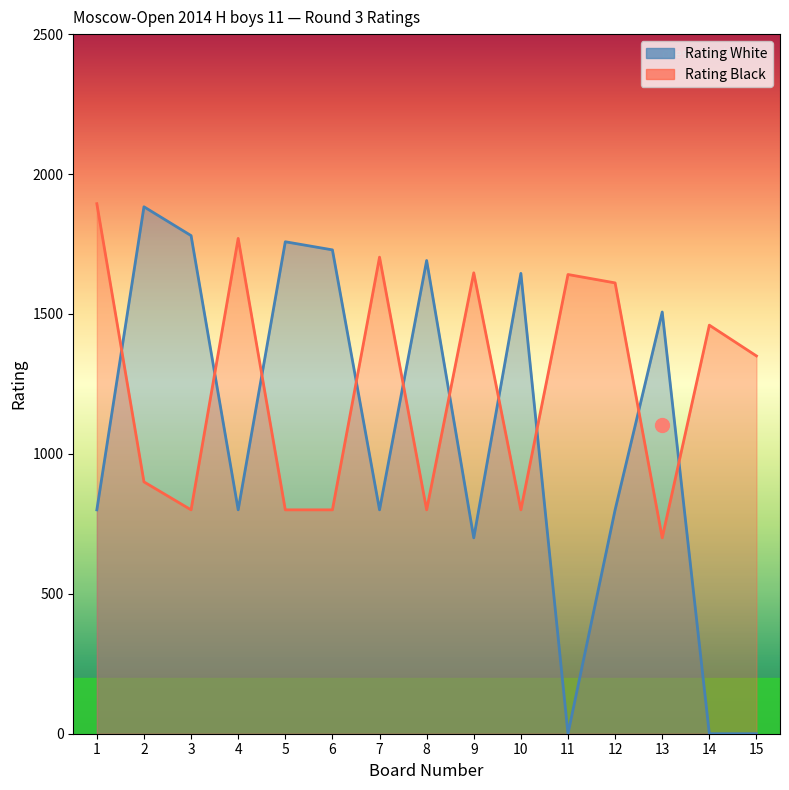

Where do Rating Black and Rating White first cross each other?

1 and 2